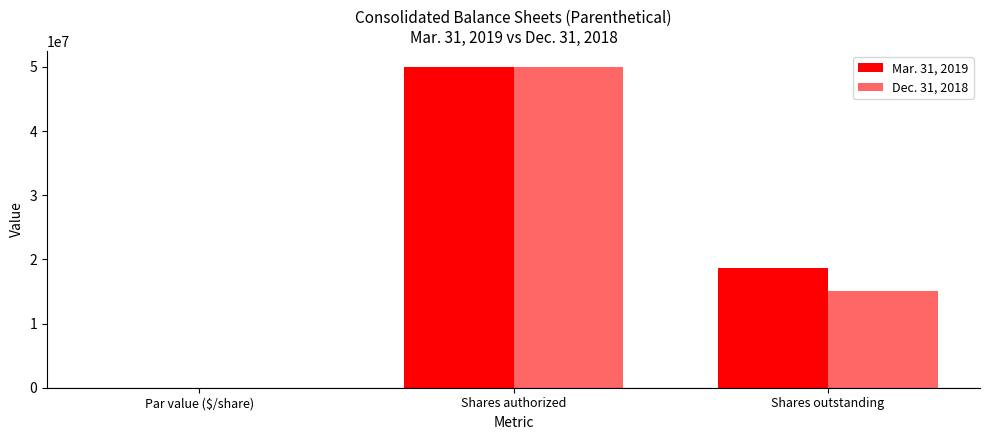

What is the difference between the maximum and minimum values in the Dec. 31, 2018 series?

50000000.0